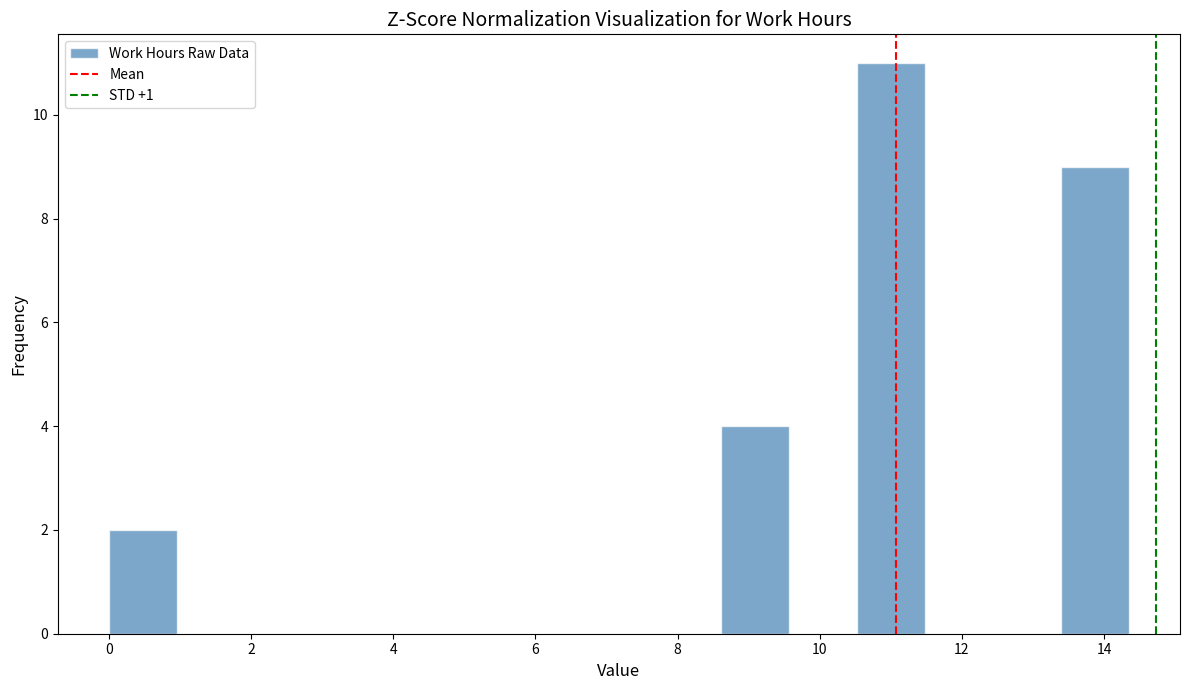

Reading left to right, transcribe this chart: for each bar, give the range it covers on the x-axis and its height. Neither the bar edges nor the heights are printed on the chart, so give them approximately, as read against the axes.

0.0 to 1.0: 2
1.0 to 2.0: 0
2.0 to 2.8: 0
2.8 to 3.8: 0
3.8 to 4.8: 0
4.8 to 5.8: 0
5.8 to 6.6: 0
6.6 to 7.6: 0
7.6 to 8.6: 0
8.6 to 9.6: 4
9.6 to 10.6: 0
10.6 to 11.4: 11
11.4 to 12.4: 0
12.4 to 13.4: 0
13.4 to 14.4: 9